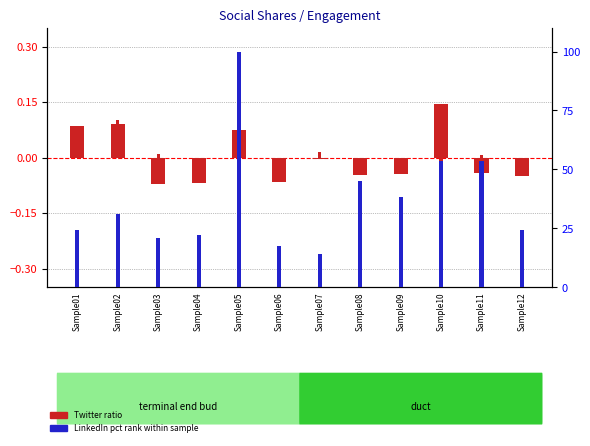

At how many categories does at least one series exceed 19?

10